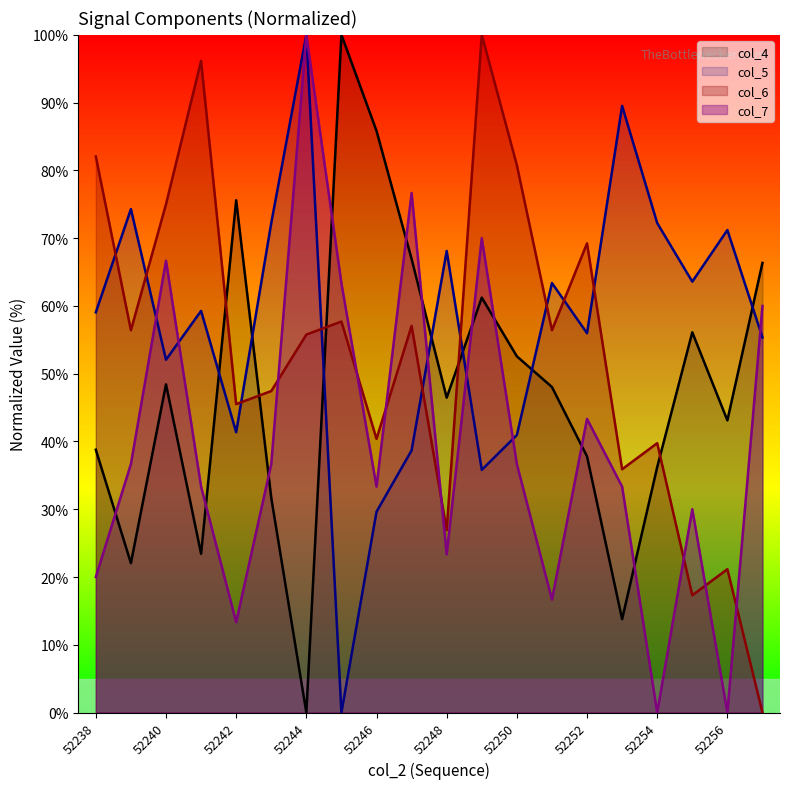

Is the value of col_4 at 52249 greater than the value of col_6 at 52243?

Yes